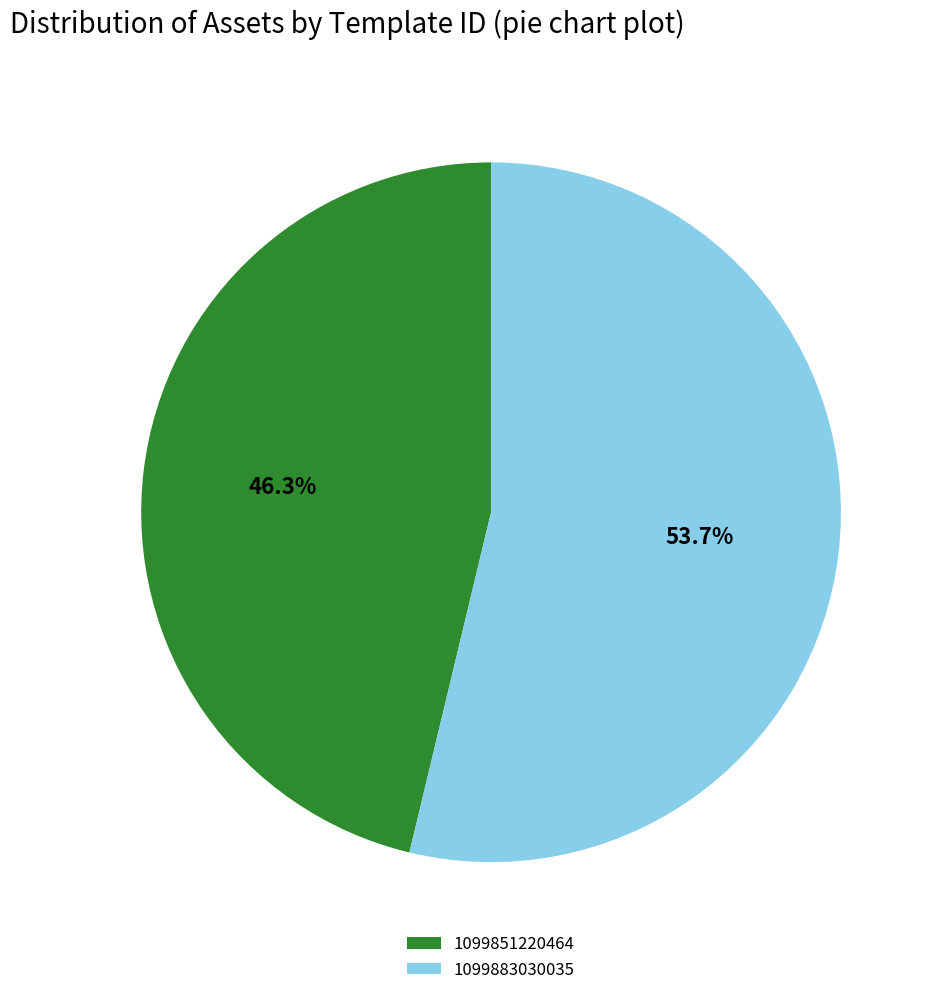

What is the ratio of the value at 1099851220464 to the value at 1099883030035?

0.9